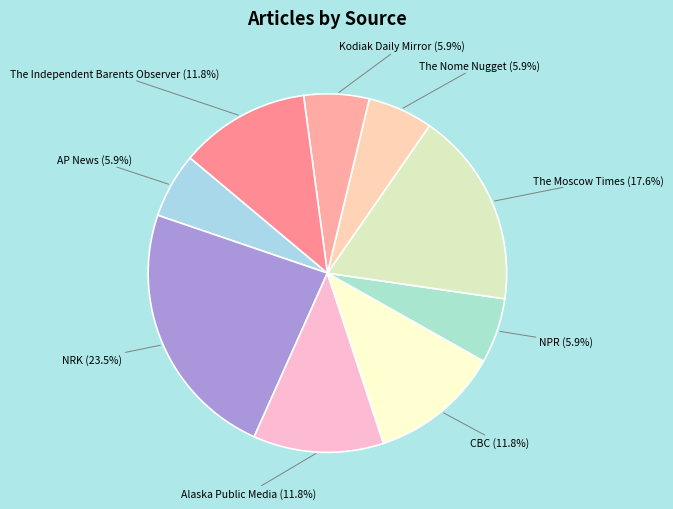

Is there any slice that represents more than half of the pie?

No